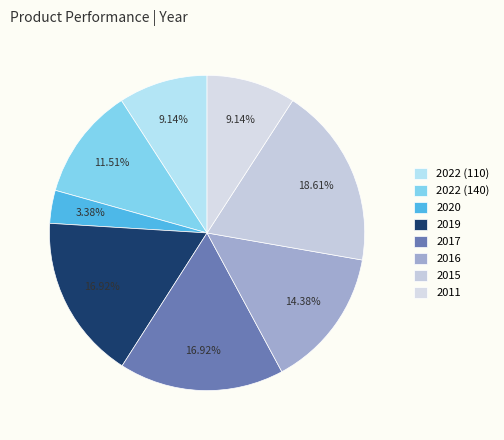

The 2017 slice represents 17% of the pie. True or false?

True